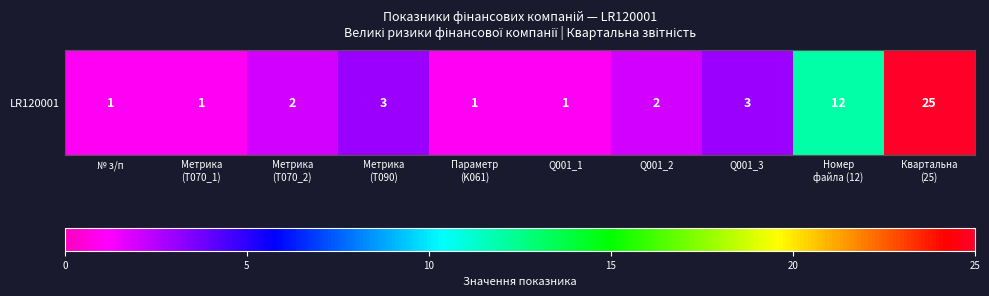

Rank the categories by value from highest to lowest.

Квартальна
(25), Номер
файла (12), Метрика
(T090), Q001_3, Метрика
(T070_2), Q001_2, № з/п, Метрика
(T070_1), Параметр
(K061), Q001_1